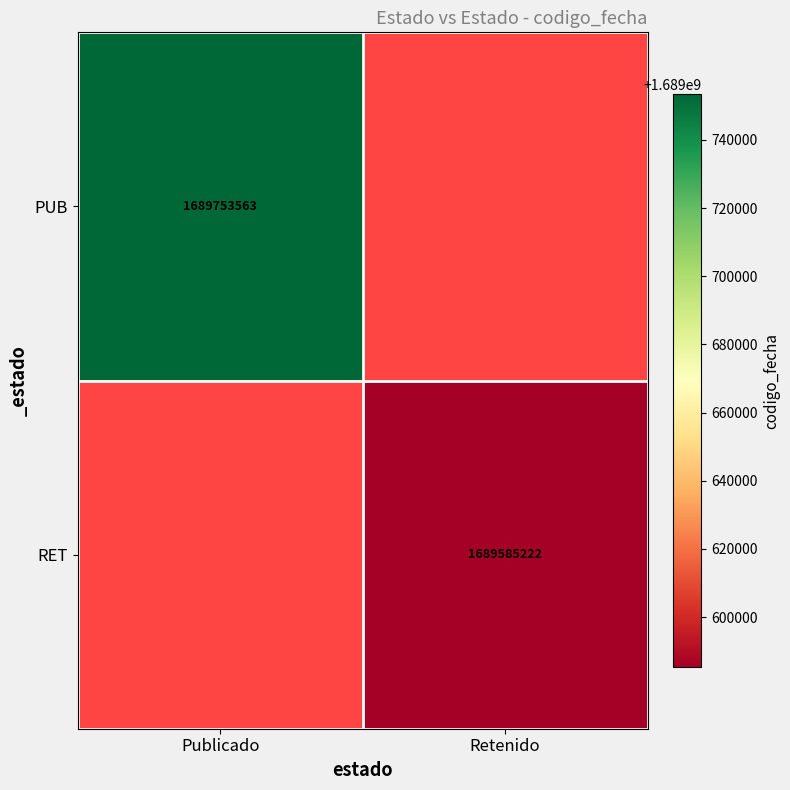

The PUB series shows 1689753563 at Publicado. True or false?

True